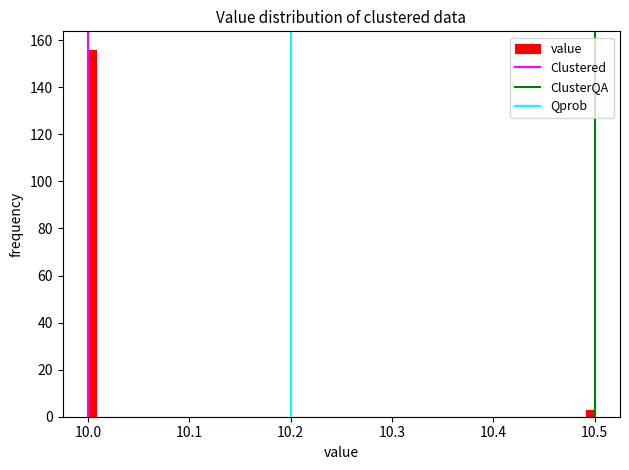

Read against the x-axis, roughly where is the centre of the tallest bar?

10.00